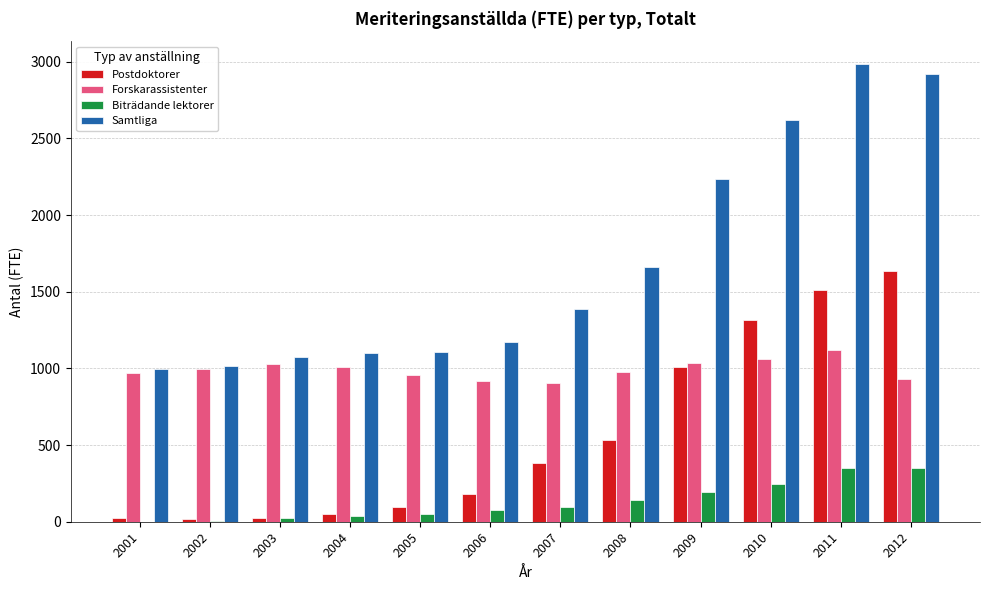

Which category has the highest value in the Postdoktorer series?

2012